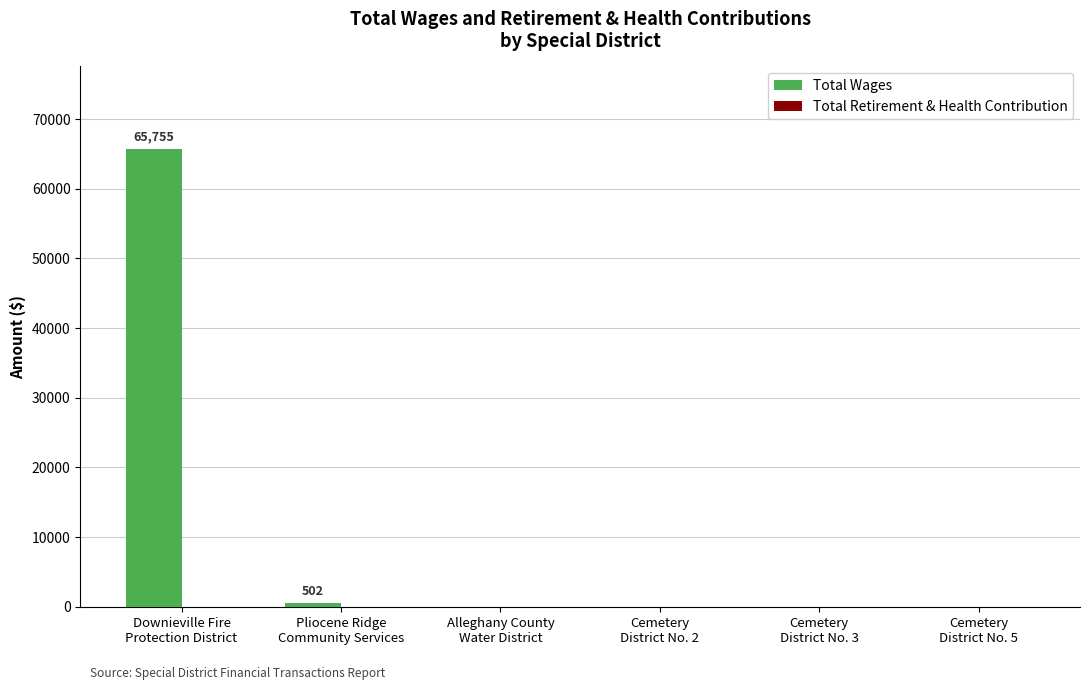

What is the maximum value shown in the chart?

65755